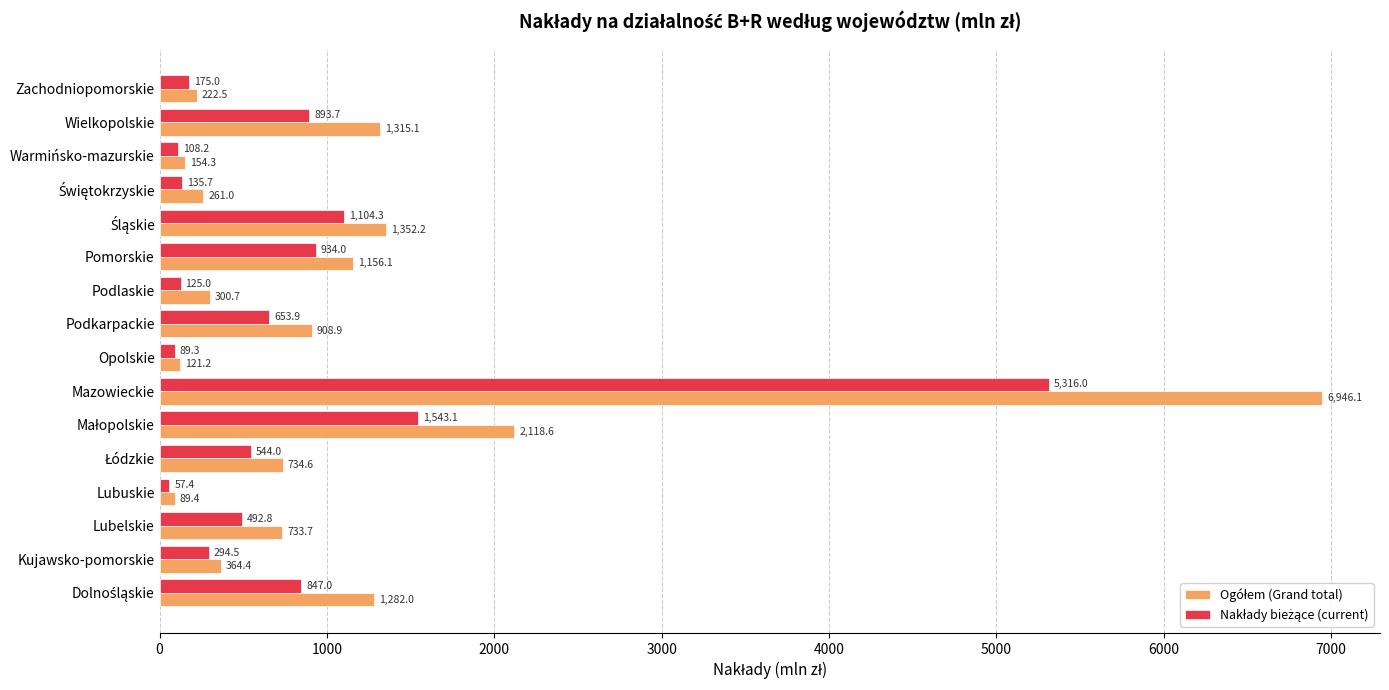

What is the greatest value displayed?

6946.1